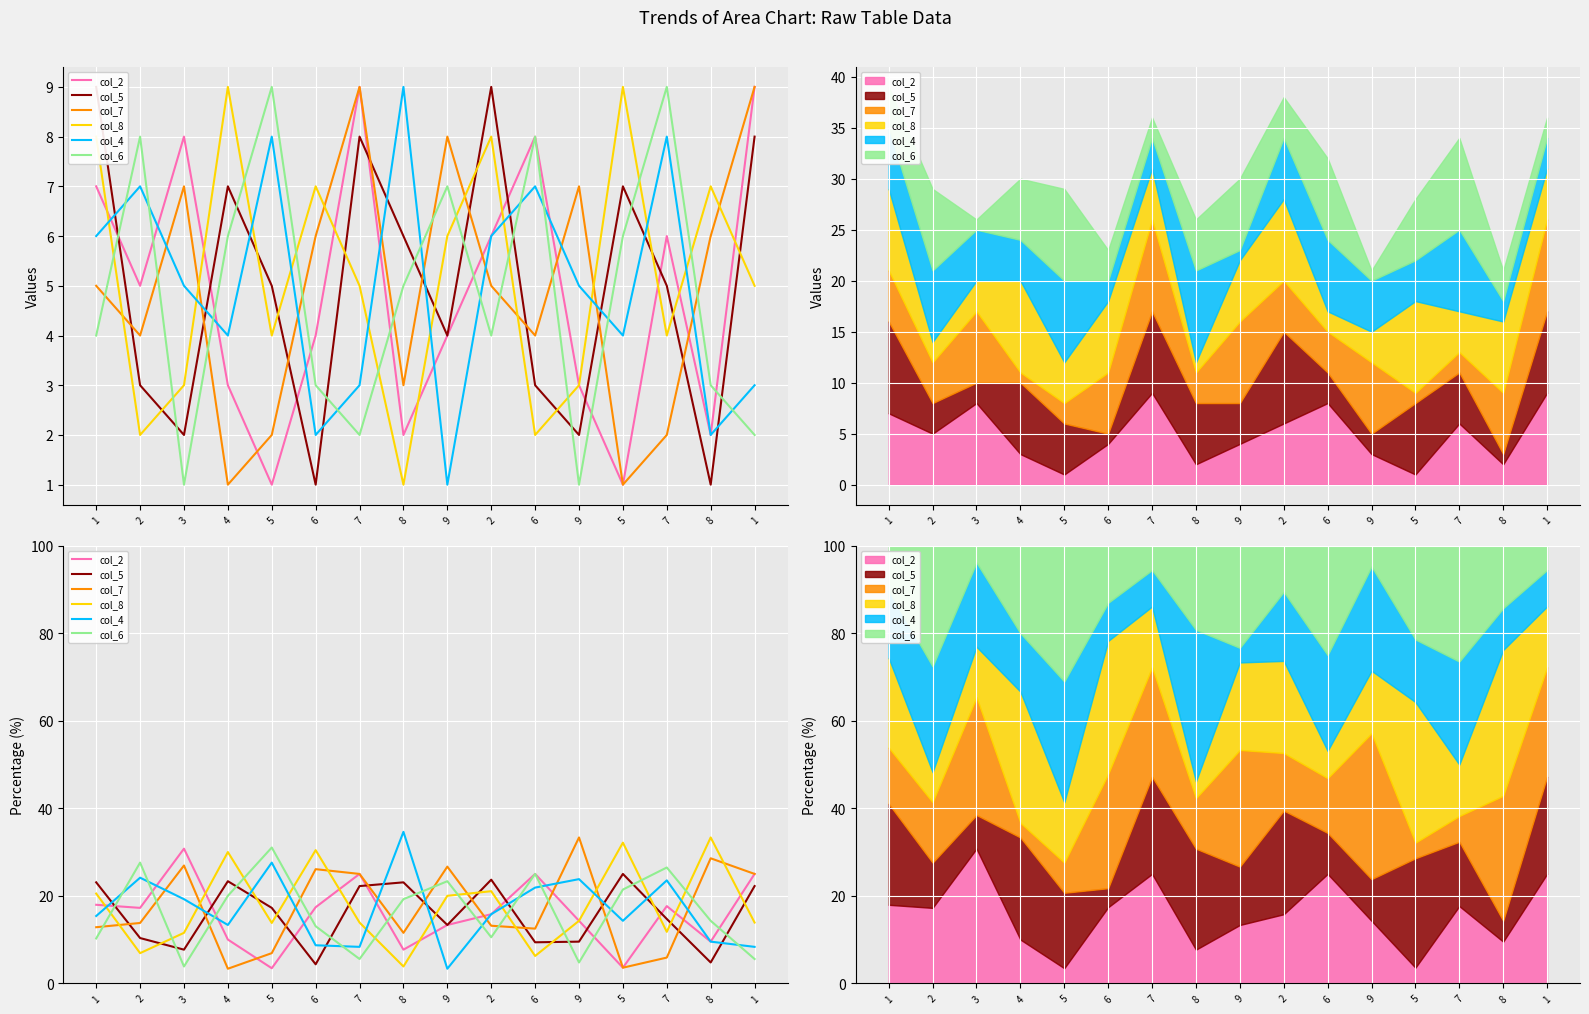

What is the value of the col_8 point at the 3rd from the left?

11.5